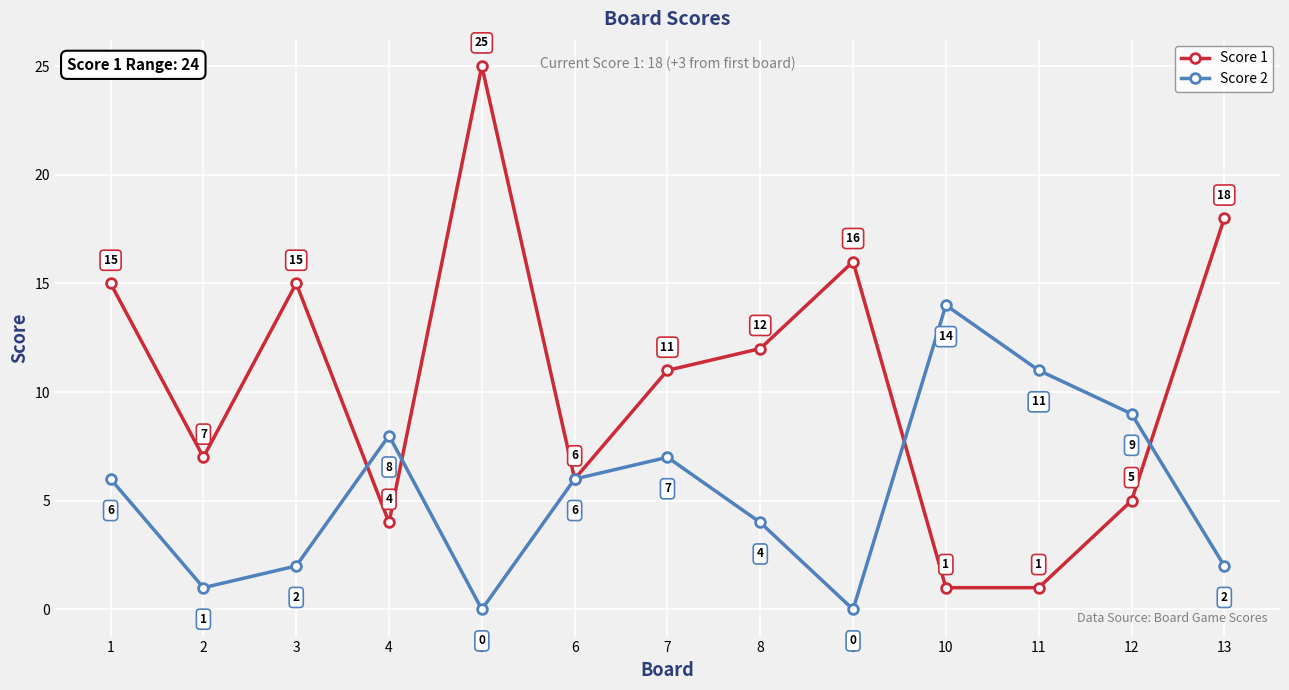

What is the difference between the highest and lowest values at 5?

25